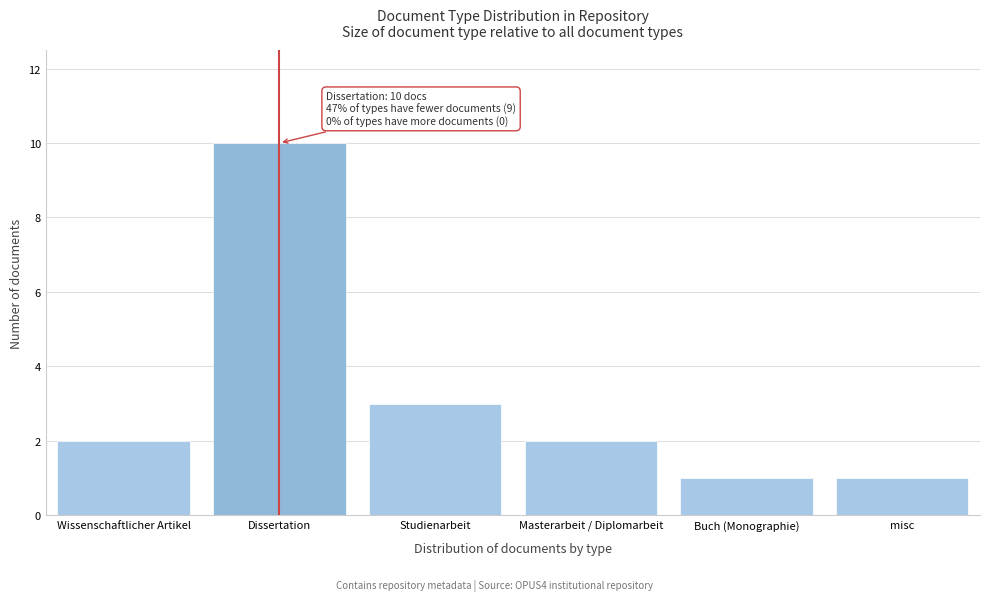

Reading left to right, list all the values displayed in this chart.

2	10	3	2	1	1